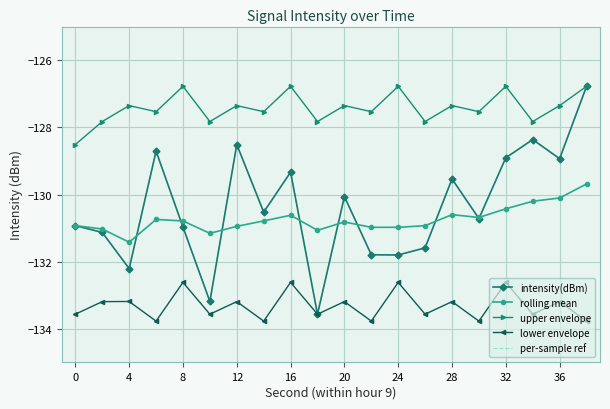

How many intersections are there between rolling mean and intensity(dBm)?

9